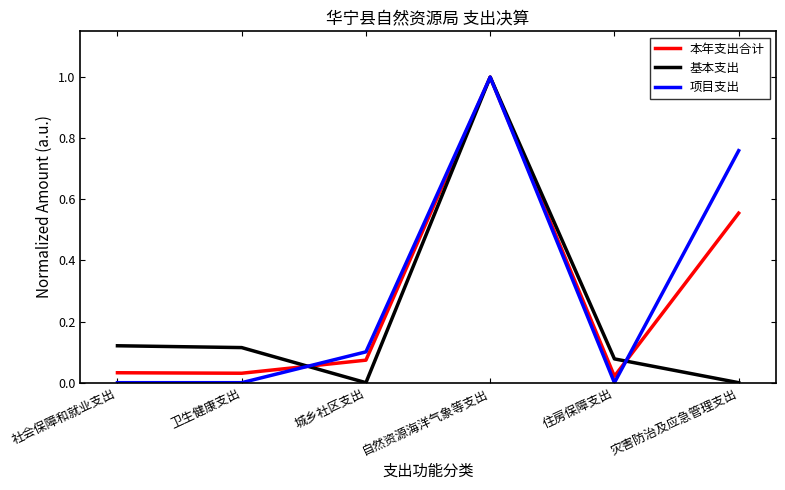

Where is the first local maximum for 项目支出?

自然资源海洋气象等支出